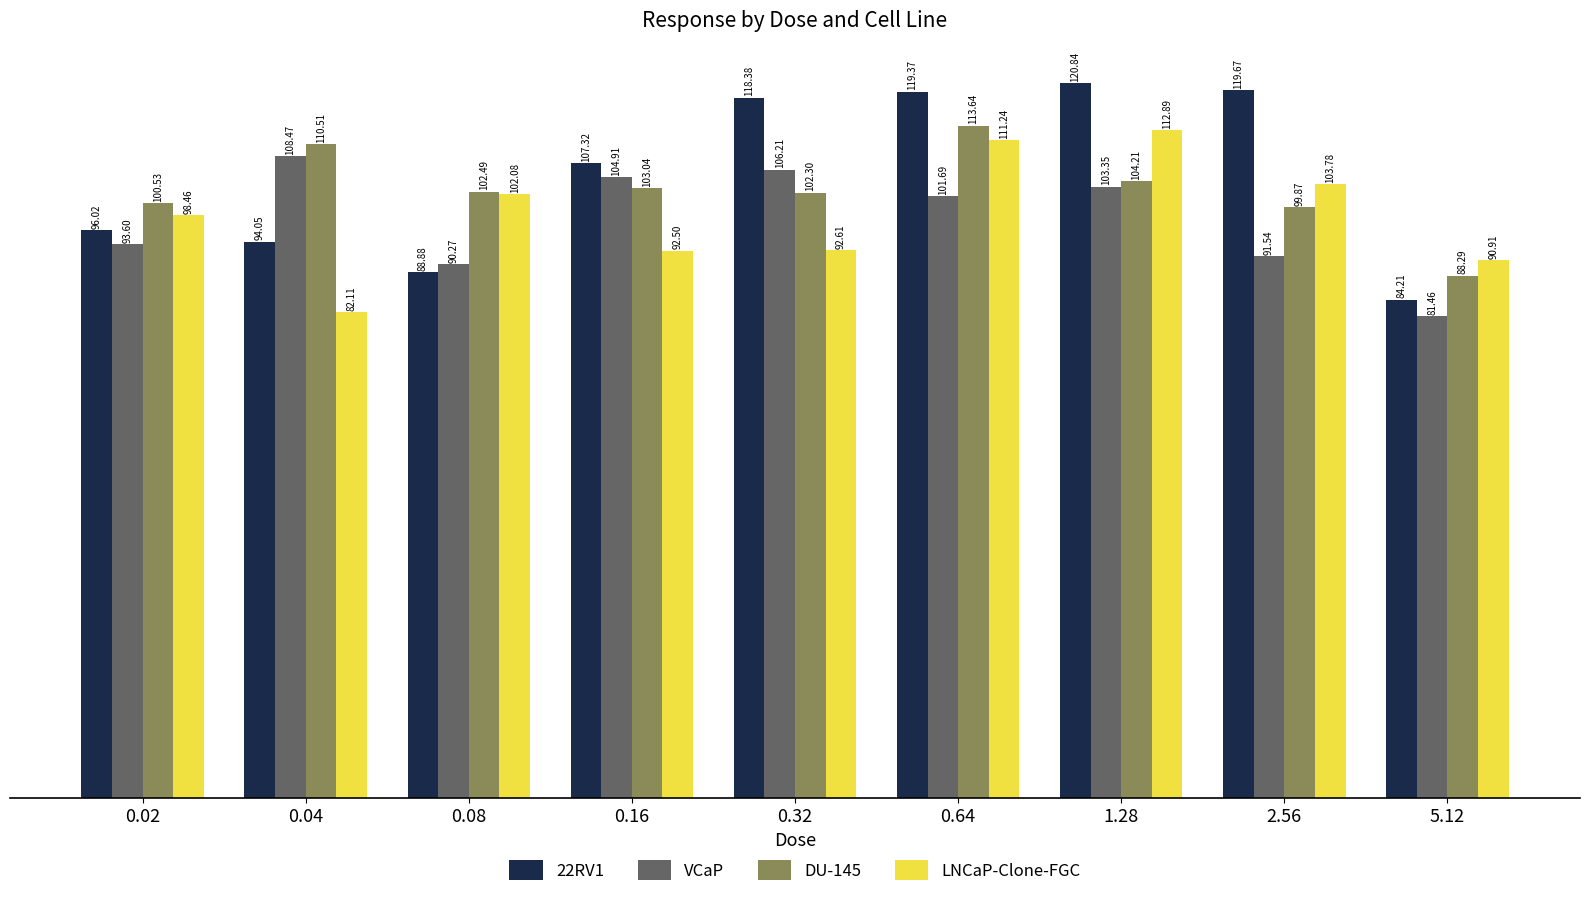

Which series has the largest range (max minus min)?

22RV1